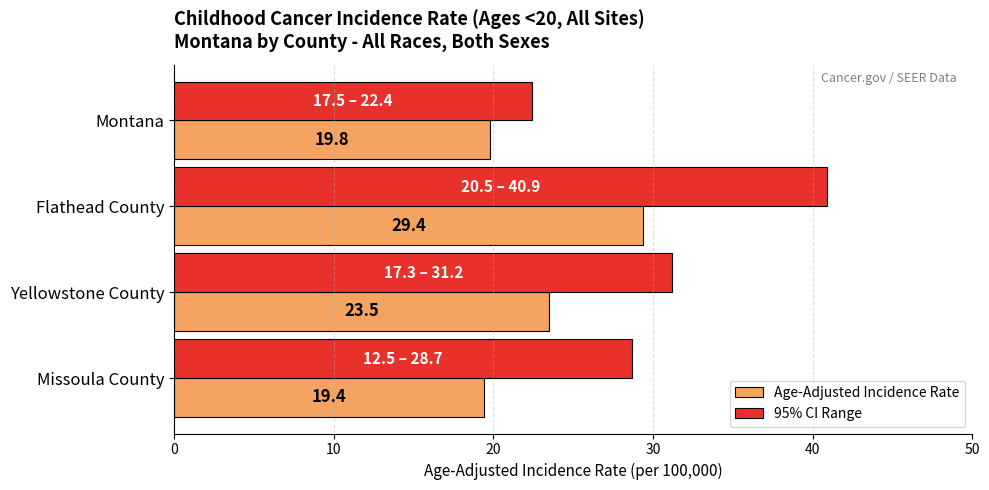

Is it true that Age-Adjusted Incidence Rate equals 29.4 at Flathead County?

True